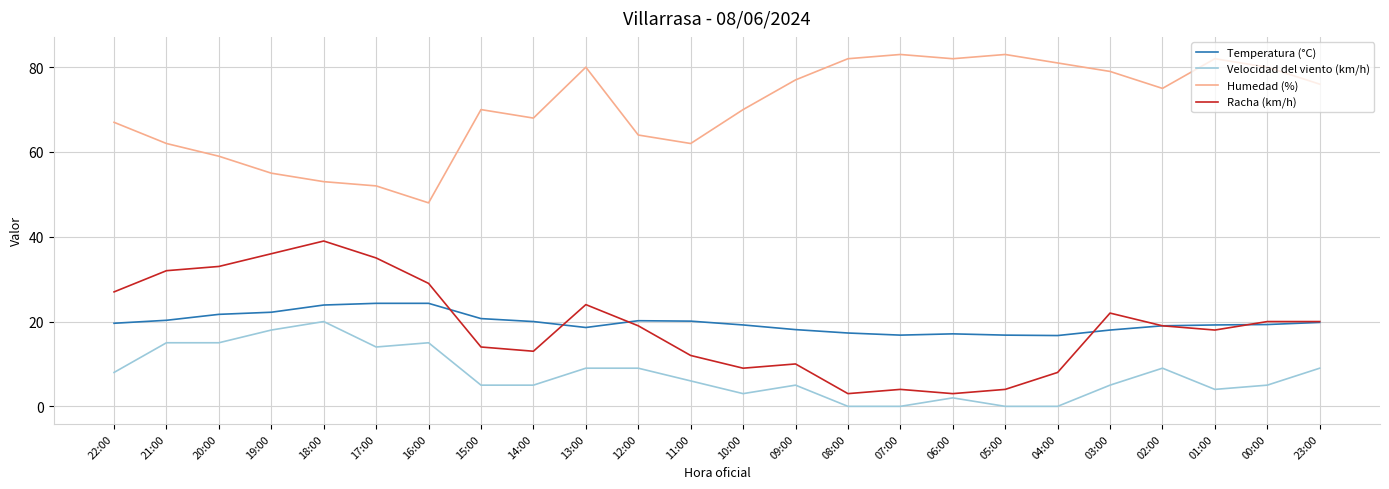

The Humedad (%) series shows 82.0 at 06:00. True or false?

True